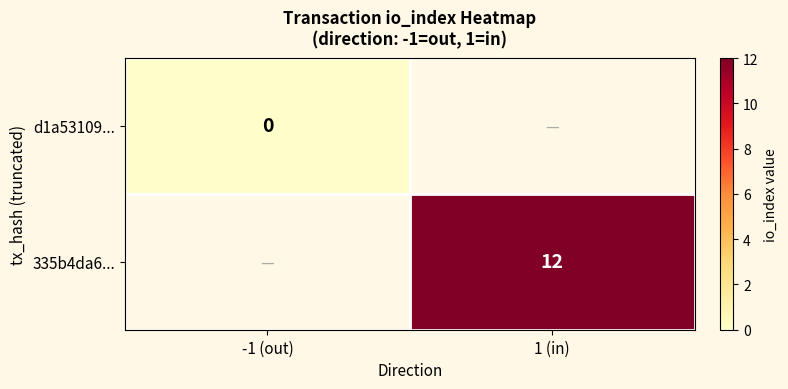

Is the value of 335b4da6... at 1 (in) greater than the value of d1a53109... at -1 (out)?

Yes